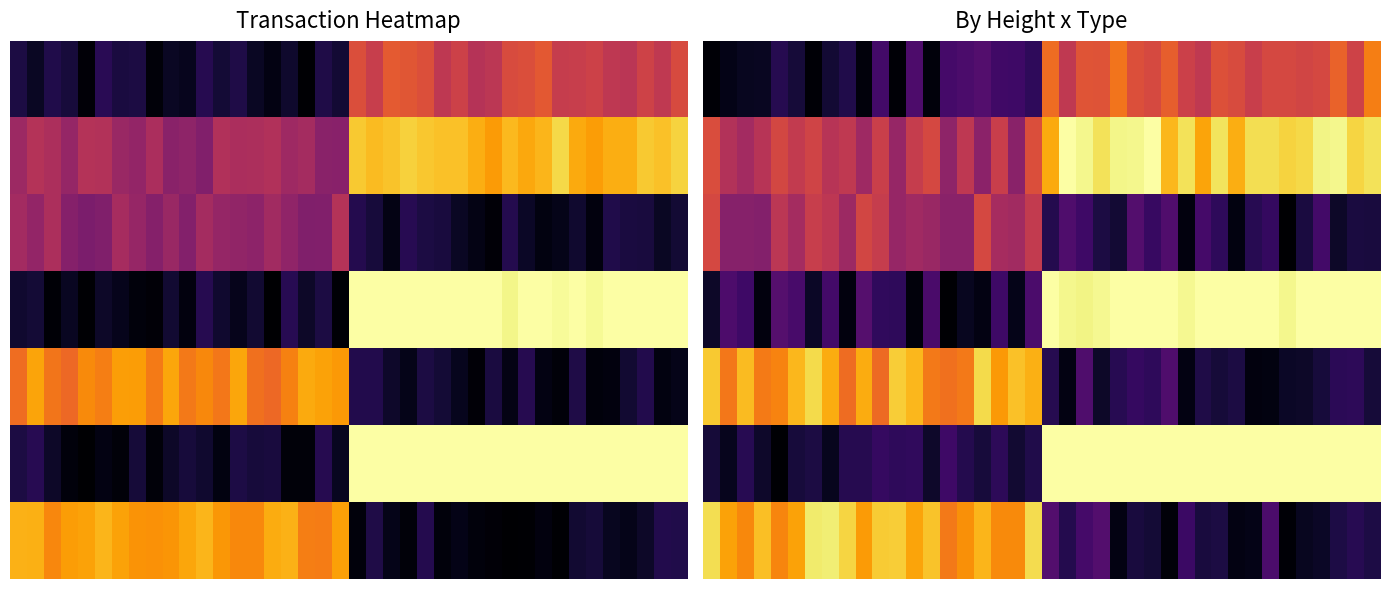

What is the difference between the maximum and minimum values in the 1 series?

0.6